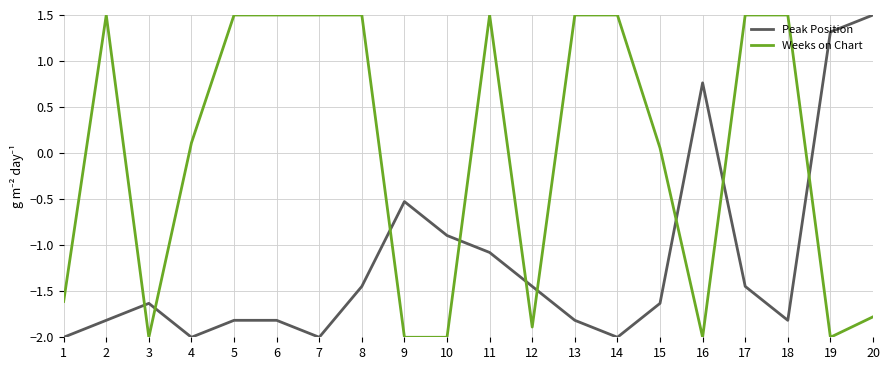

Which series has the largest total across all categories?

Weeks on Chart